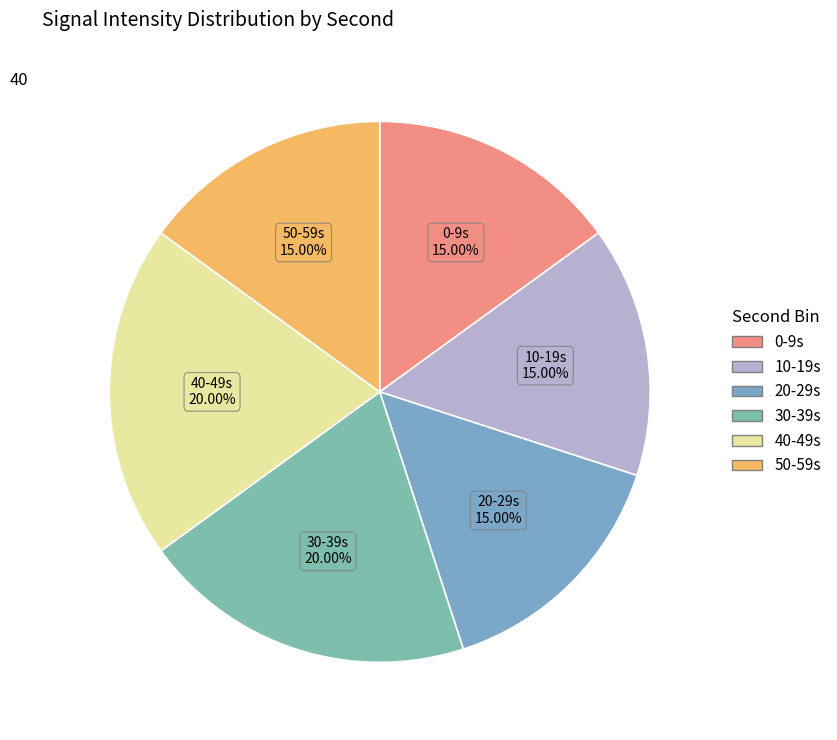

How many slices are in this pie chart?

6